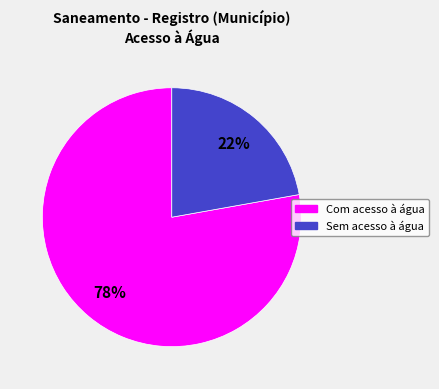

To the nearest percent, what percentage of the pie is Com acesso à água?

78%